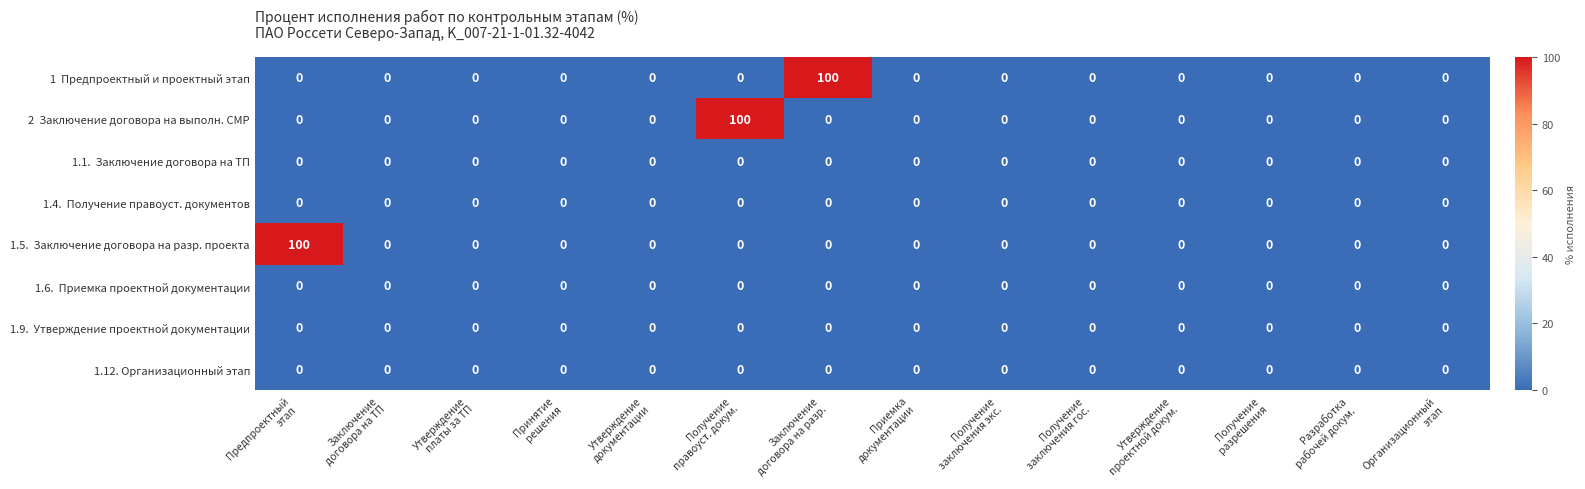

At how many categories does at least one series exceed 43?

3